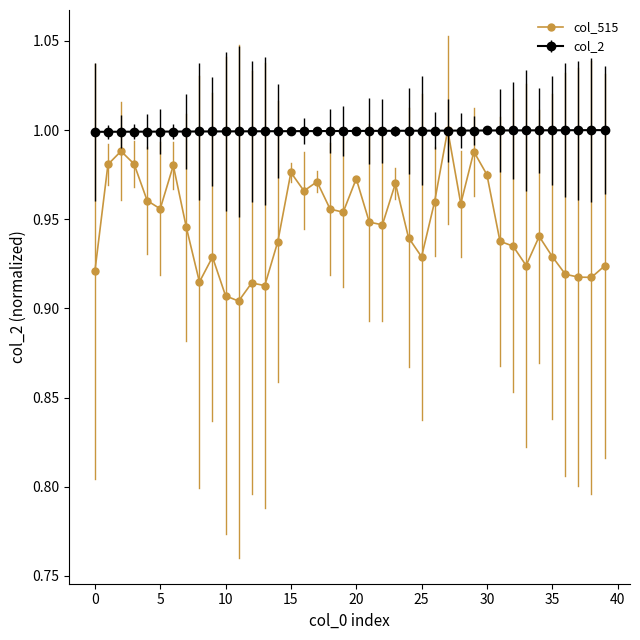

Which series has the largest range (max minus min)?

col_515